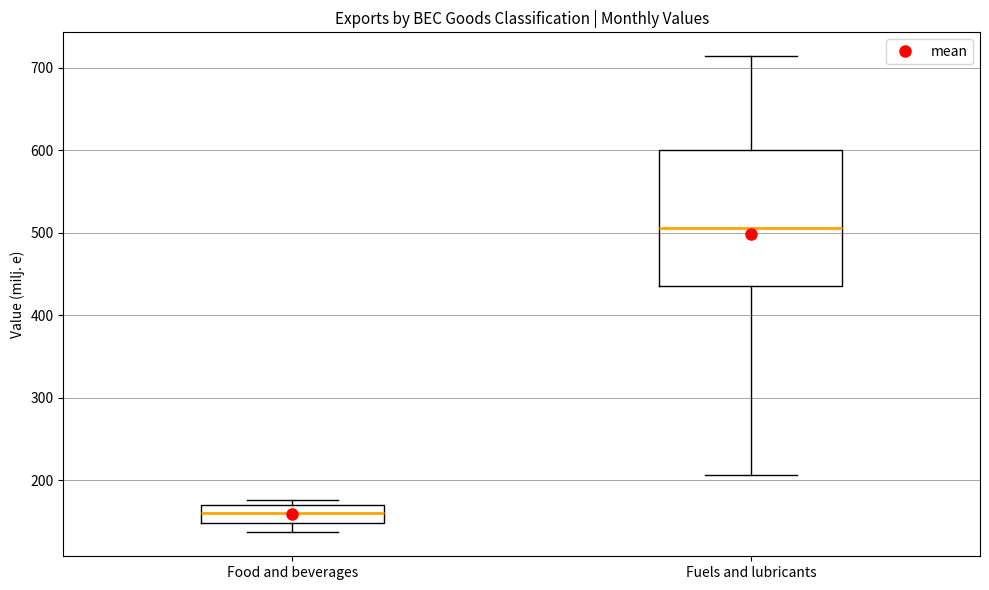

Reading left to right, transcribe this box plot: for each box, give where its median line is, the range the box spans, and where its two whiskers end, as read against the y-axis. The values are not printed on the chart, so give them approximately, as read against the axis.

Food and beverages: median 160, box 150 to 170, whiskers 140 to 180
Fuels and lubricants: median 510, box 440 to 600, whiskers 210 to 710